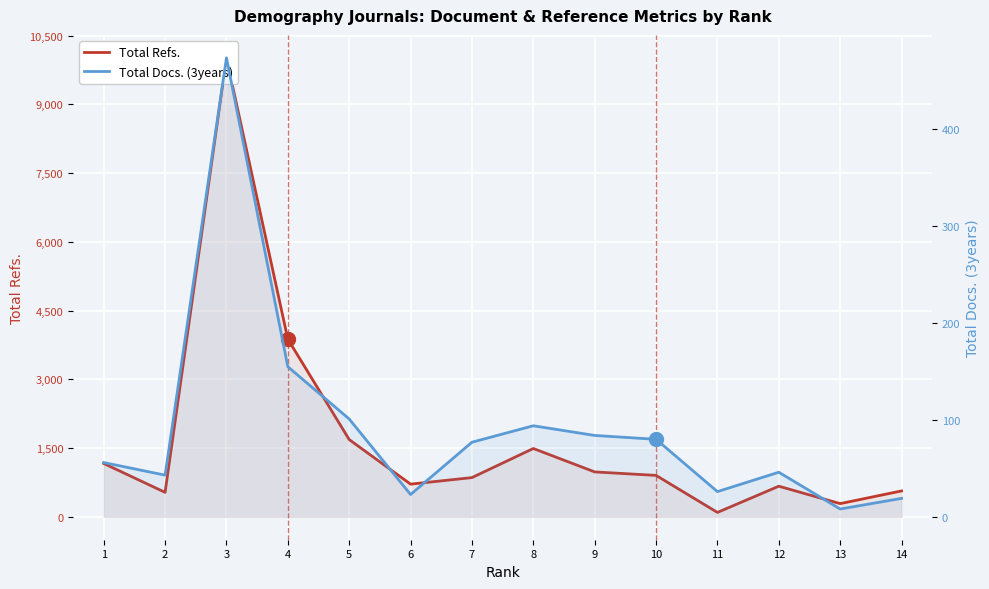

The value of Total Refs. at 11 is 95. True or false?

True